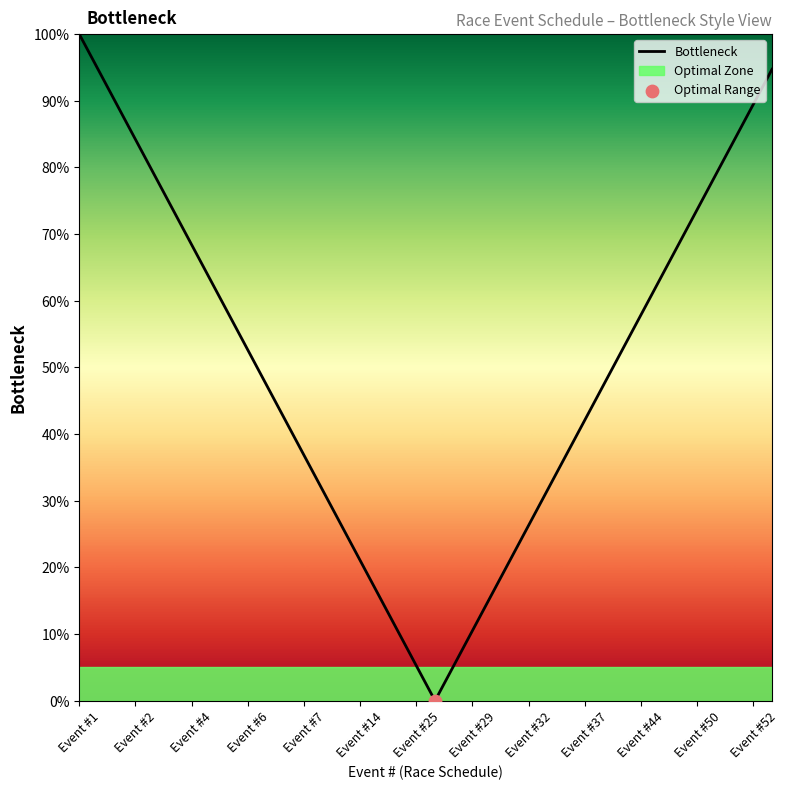

The Bottleneck series shows 52.6 at Event #6. True or false?

True